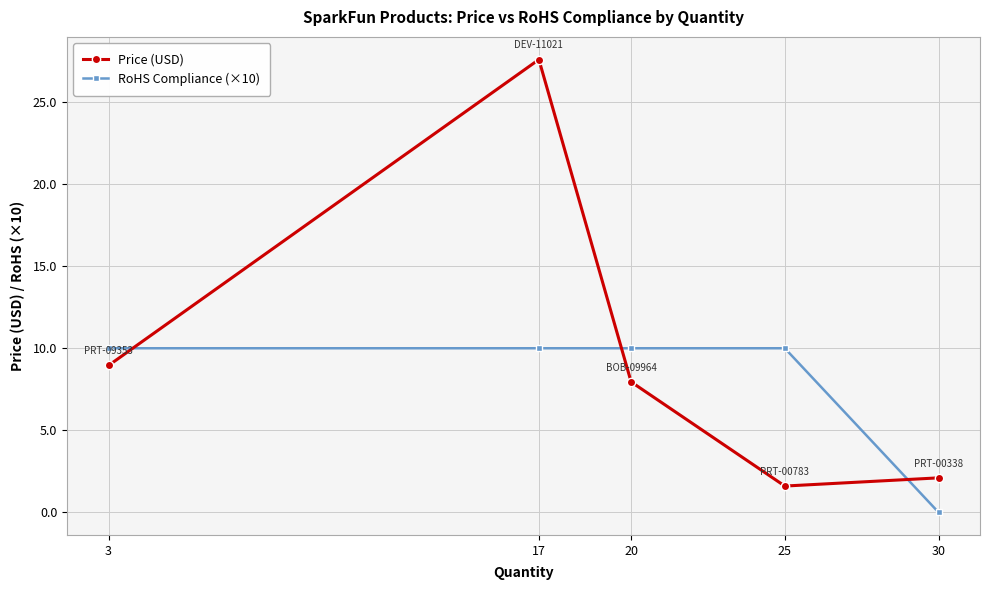

What is the difference between the maximum and minimum values in the RoHS Compliance (×10) series?

10.0